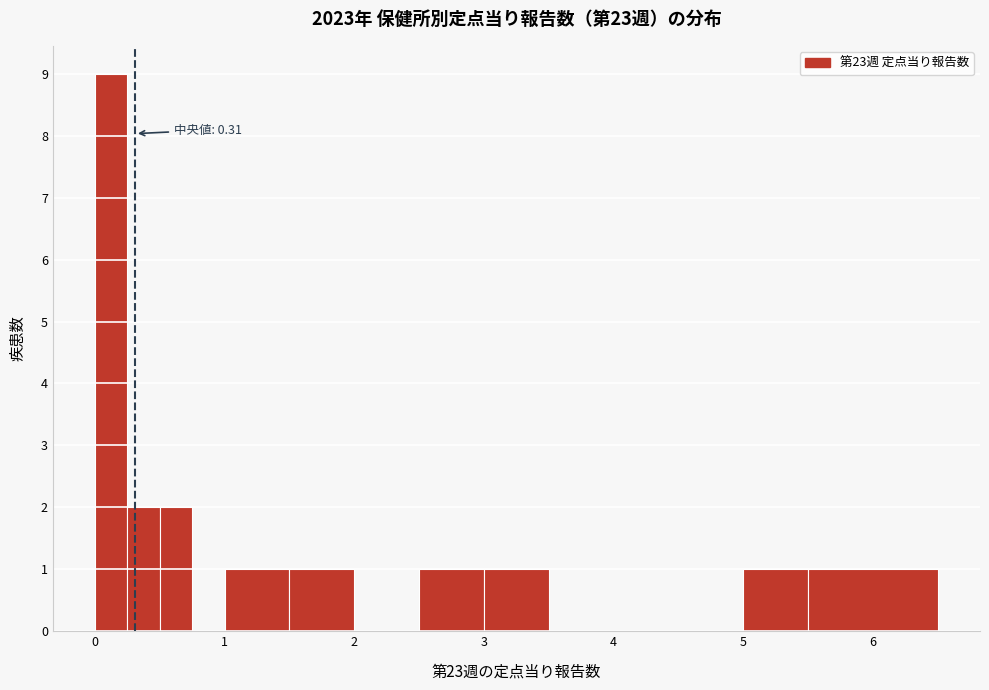

Around what value on the x-axis is the tallest bar? Give the approximate position of its centre, as read against the axis.

0.1